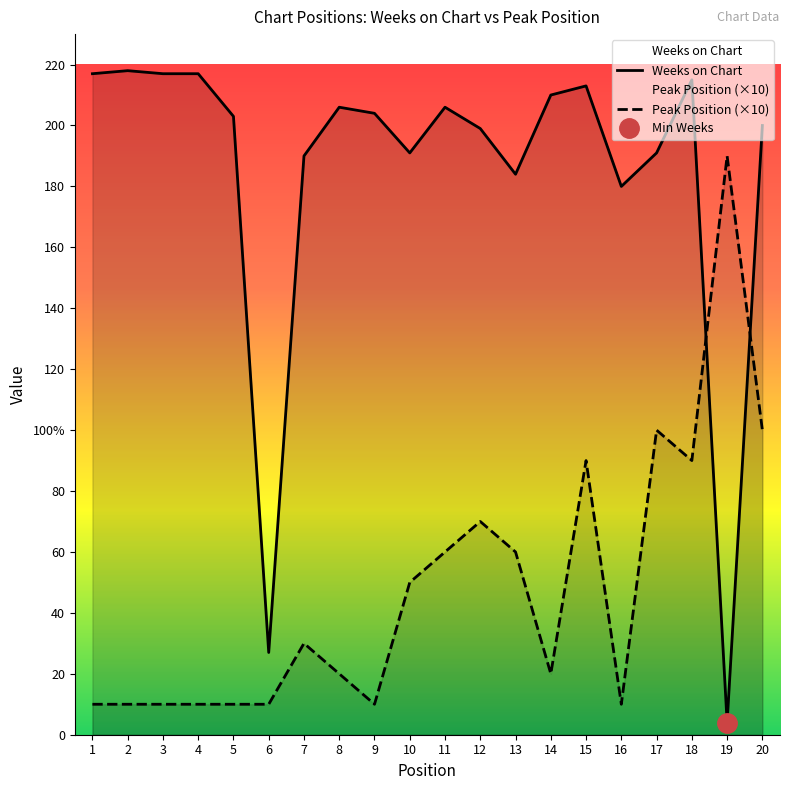

What is the difference between the Peak Position values at 12 and 1?

60